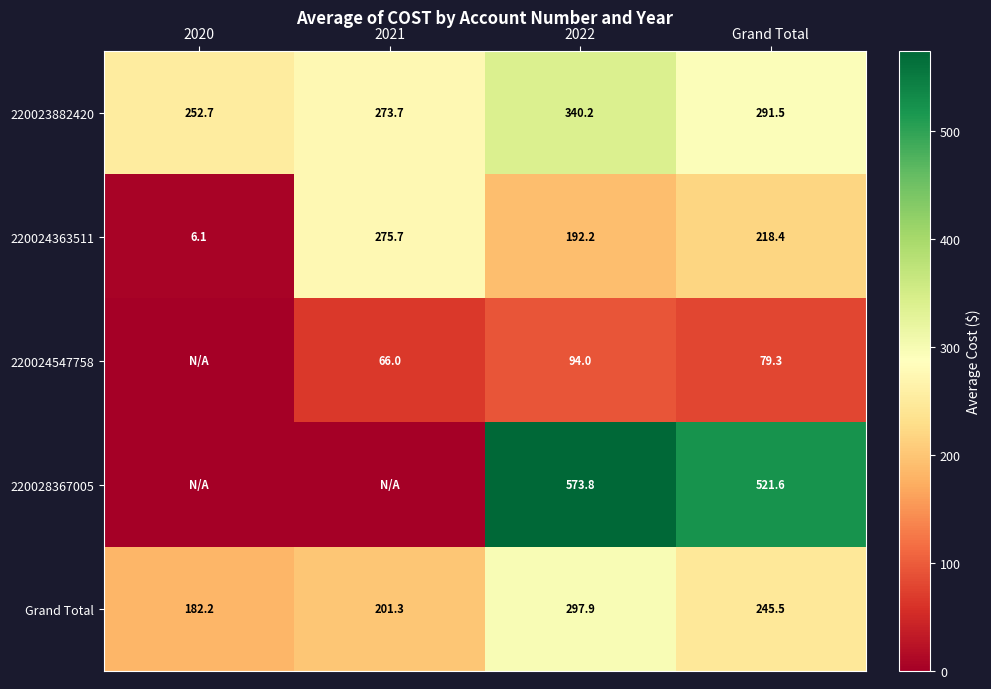

List the labels in order of 220023882420 value, largest first.

2022, Grand Total, 2021, 2020